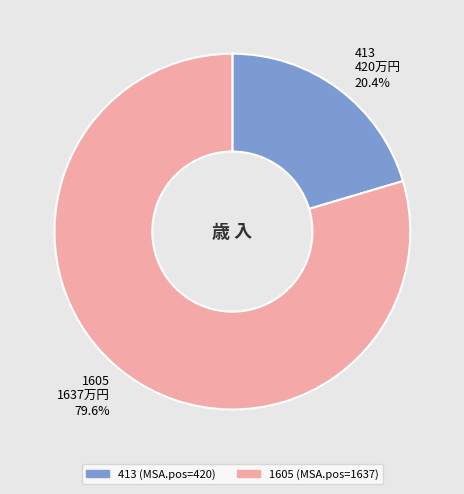

To the nearest percent, what is the combined percentage of 1605 and 413?

100%